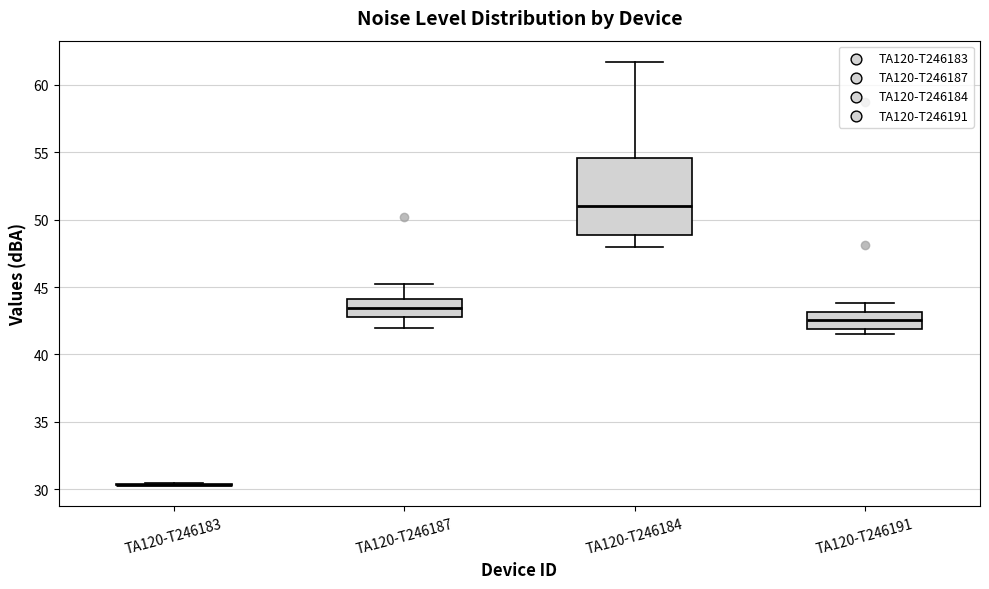

Reading left to right, read every box against the y-axis: the position of its median line, the range the box covers, and the ends of its whiskers. The values are not printed on the chart, so give them approximately, as read against the axis.

TA120-T246183: box collapsed to a line at 30.5, whiskers 30.5 to 30.5
TA120-T246187: median 43.5, box 43.0 to 44.0, whiskers 42.0 to 45.0
TA120-T246184: median 51.0, box 49.0 to 54.5, whiskers 48.0 to 61.5
TA120-T246191: median 42.5, box 42.0 to 43.0, whiskers 41.5 to 44.0